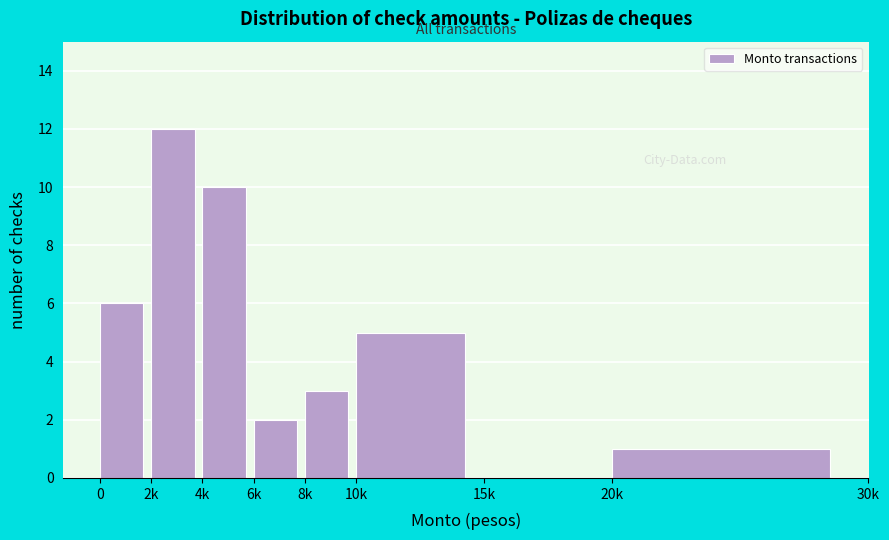

Reading right to left, transcribe all the data shown in this chart.

20k=1	15k=0	10k=5	8k=3	6k=2	4k=10	2k=12	0=6